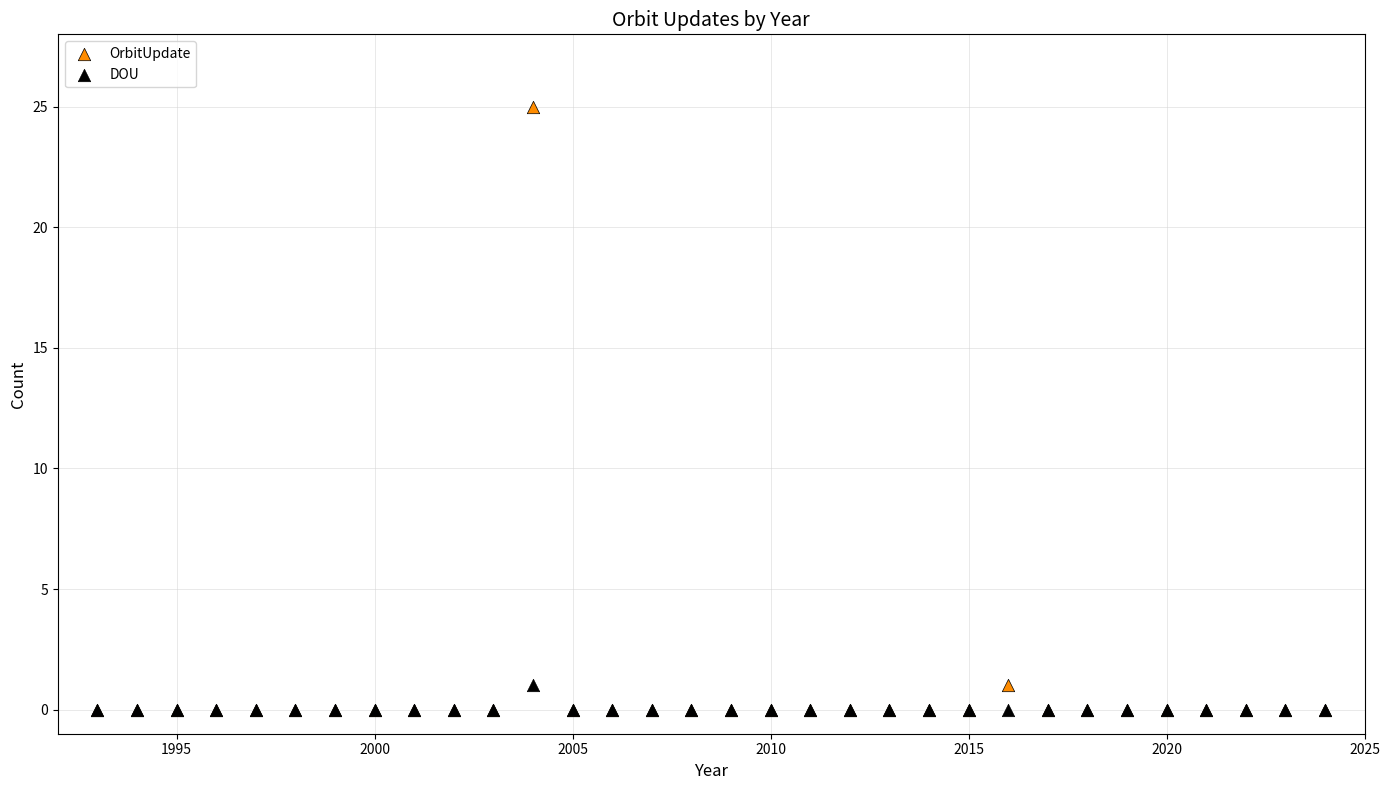

Which series has the widest spread of Y values?

OrbitUpdate